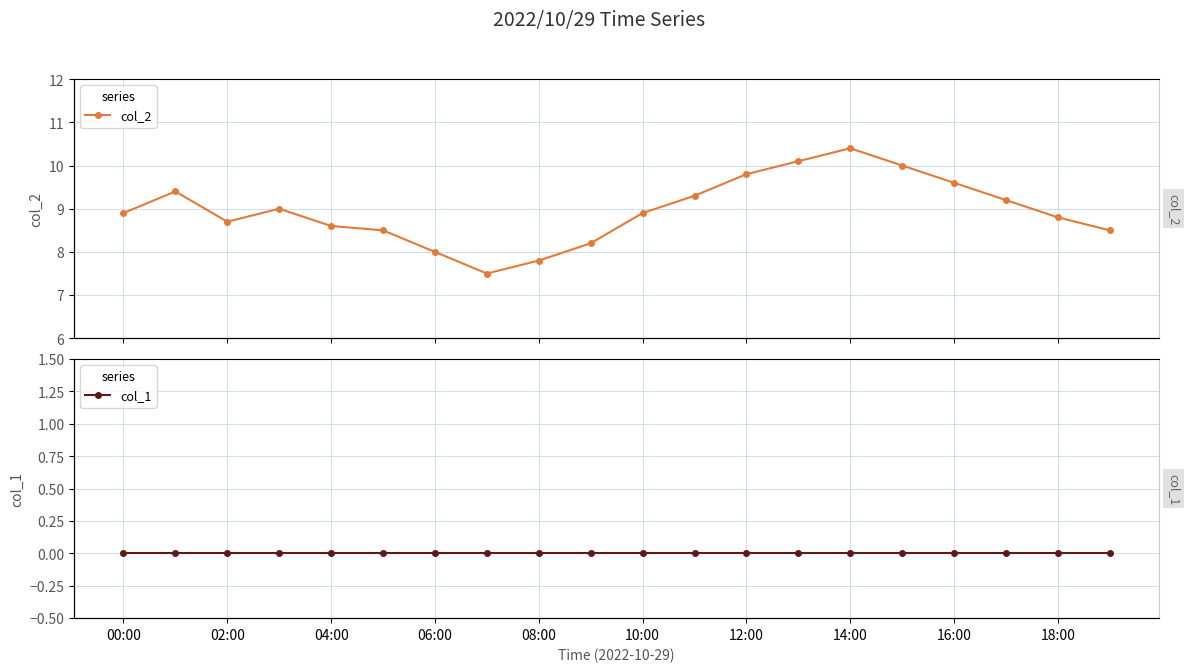

True or false: col_2 and col_1 intersect in this chart.

False